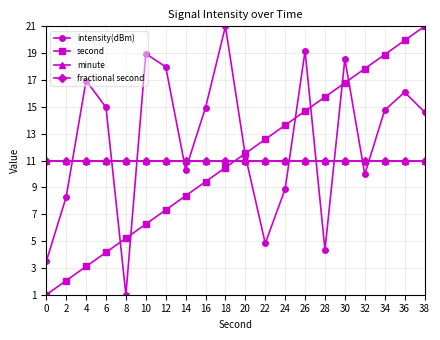

Does the chart have visible grid lines?

Yes